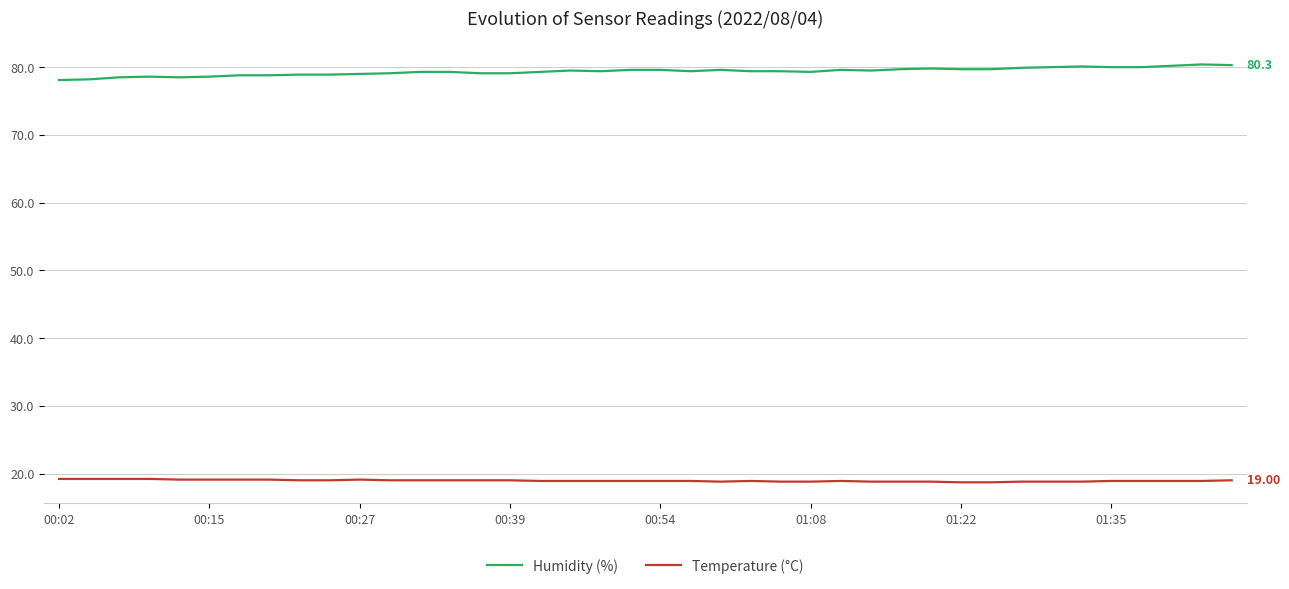

True or false: Temperature (°C) and Humidity (%) intersect in this chart.

False